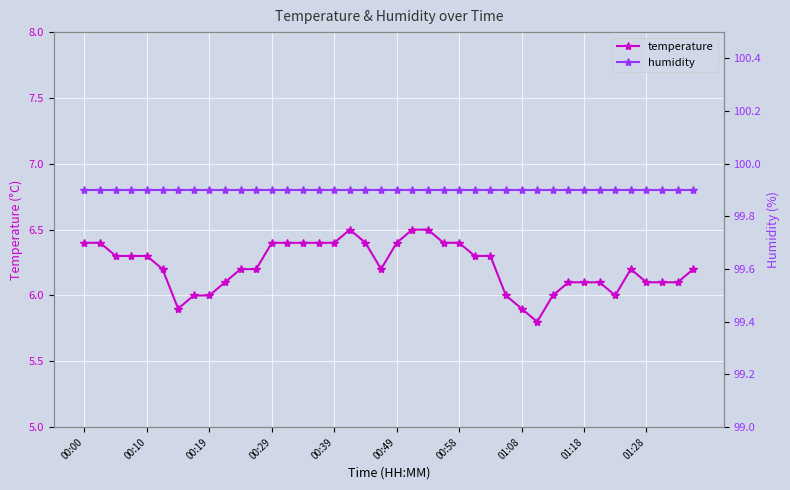

True or false: humidity and temperature intersect in this chart.

False